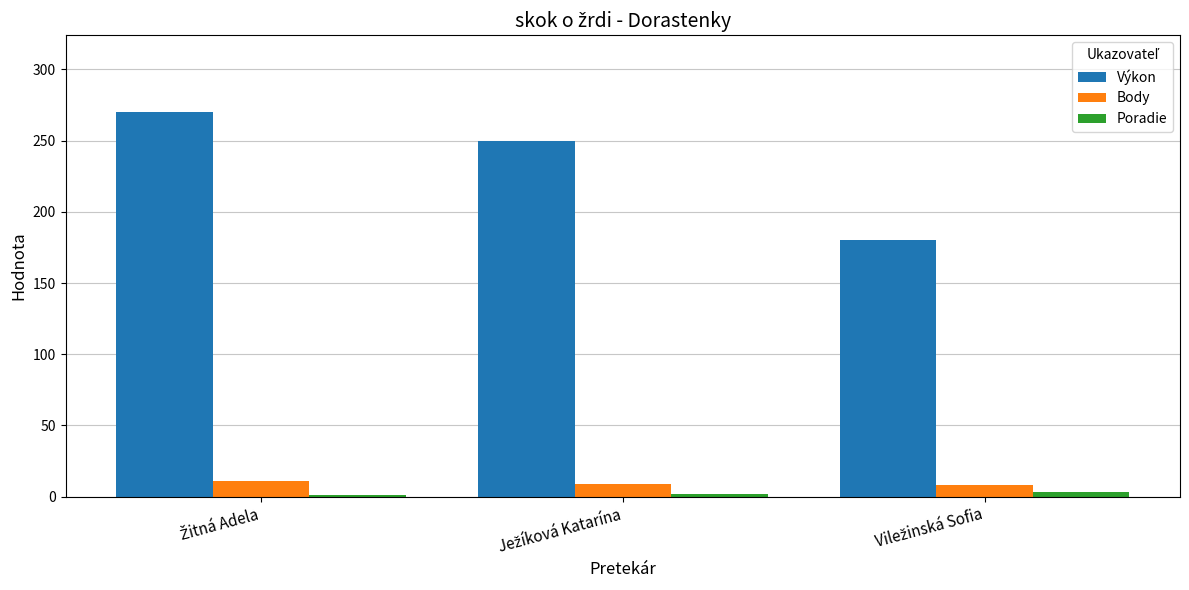

What is the average value of the Výkon series?

233